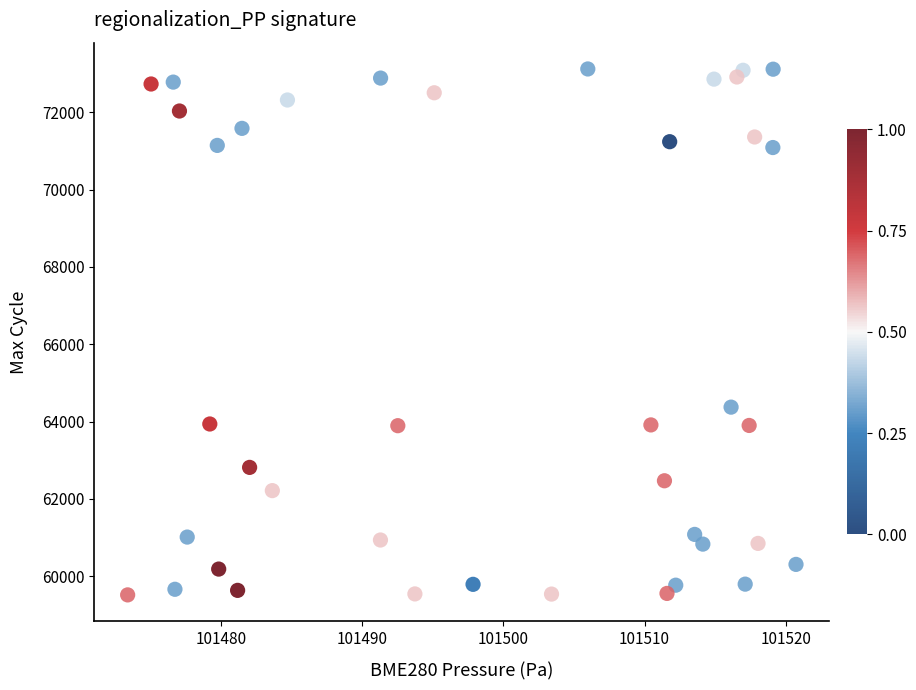

What is the range of Y values (max minus min)?

13608